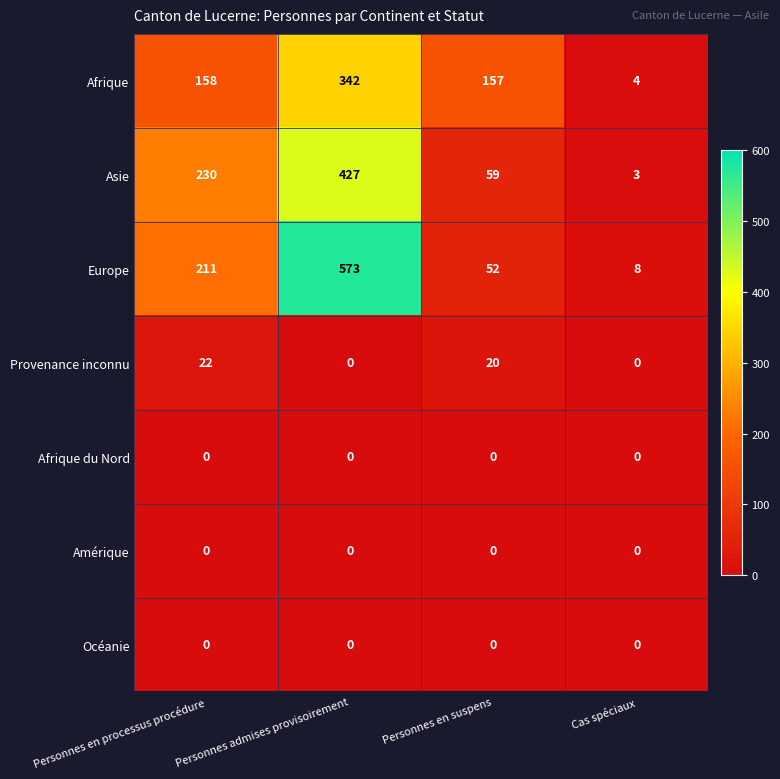

At how many categories does at least one series exceed 226?

2